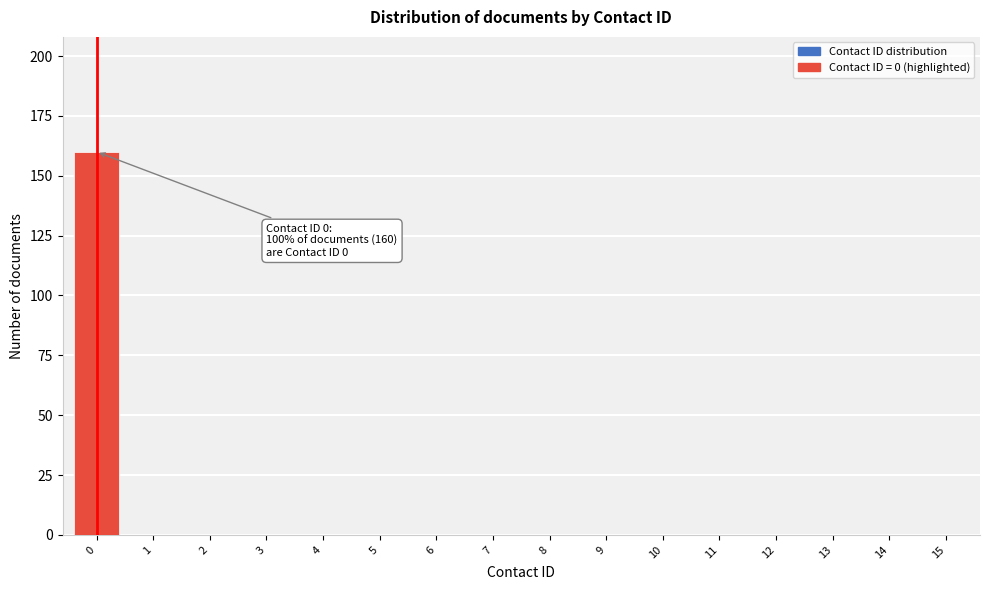

Reading right to left, what are all the values shown in this chart?

15=0	14=0	13=0	12=0	11=0	10=0	9=0	8=0	7=0	6=0	5=0	4=0	3=0	2=0	1=0	0=160